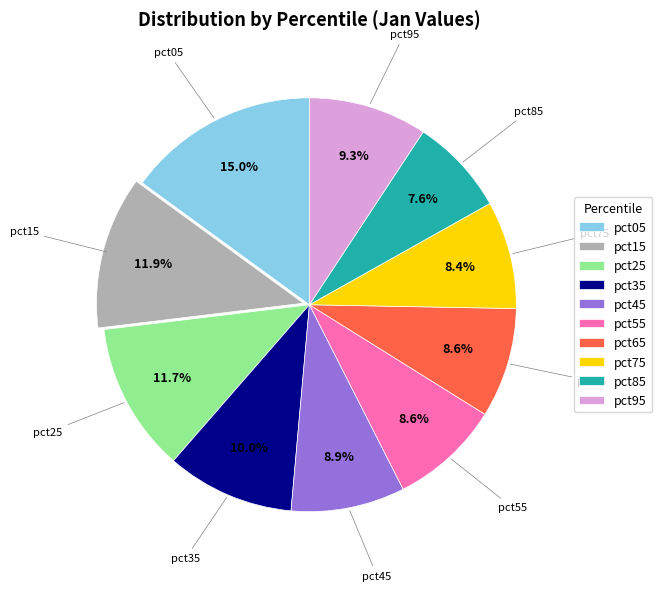

To the nearest percent, what portion does pct05 represent?

15%